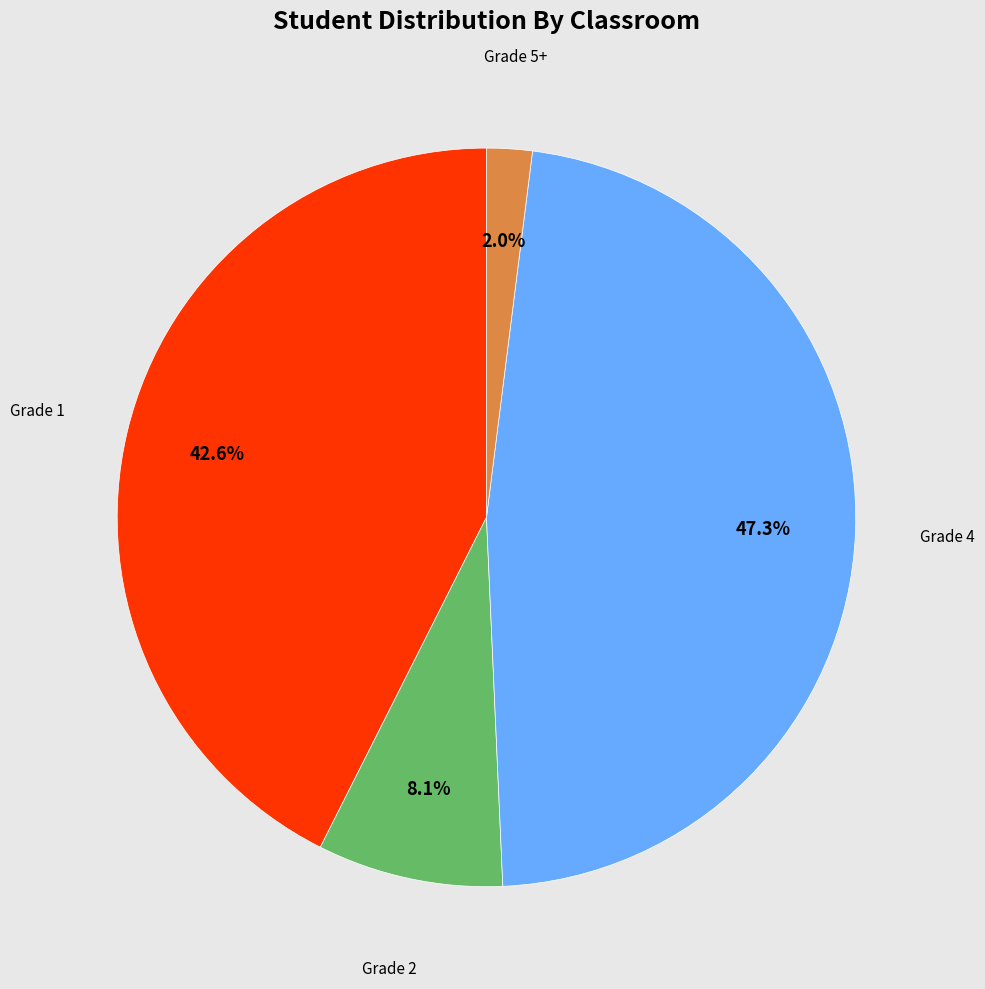

Does any single category account for the majority?

No